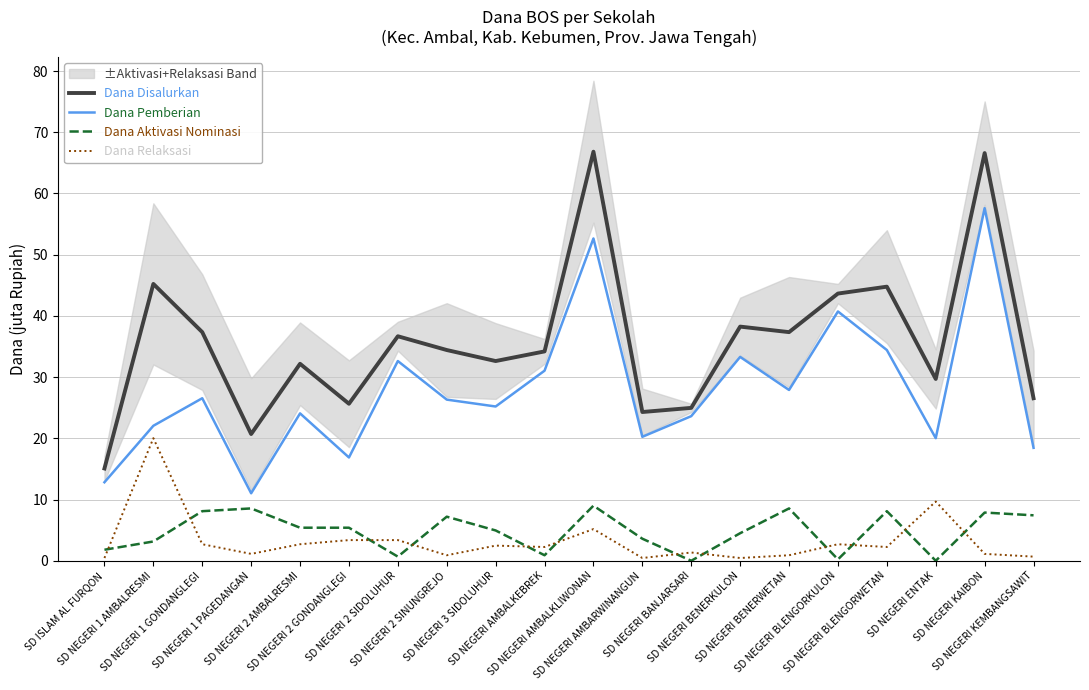

What is the sum of all Dana Relaksasi values?

64.1